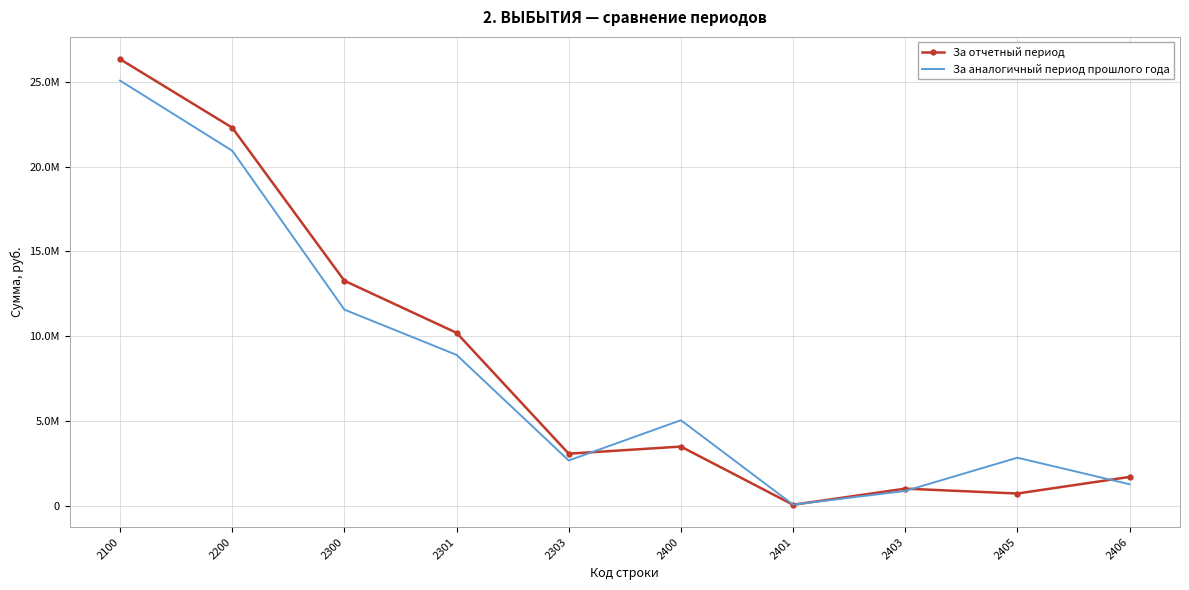

What is the sum of the За аналогичный период прошлого года values at 2406 and 2200?

22210514.3